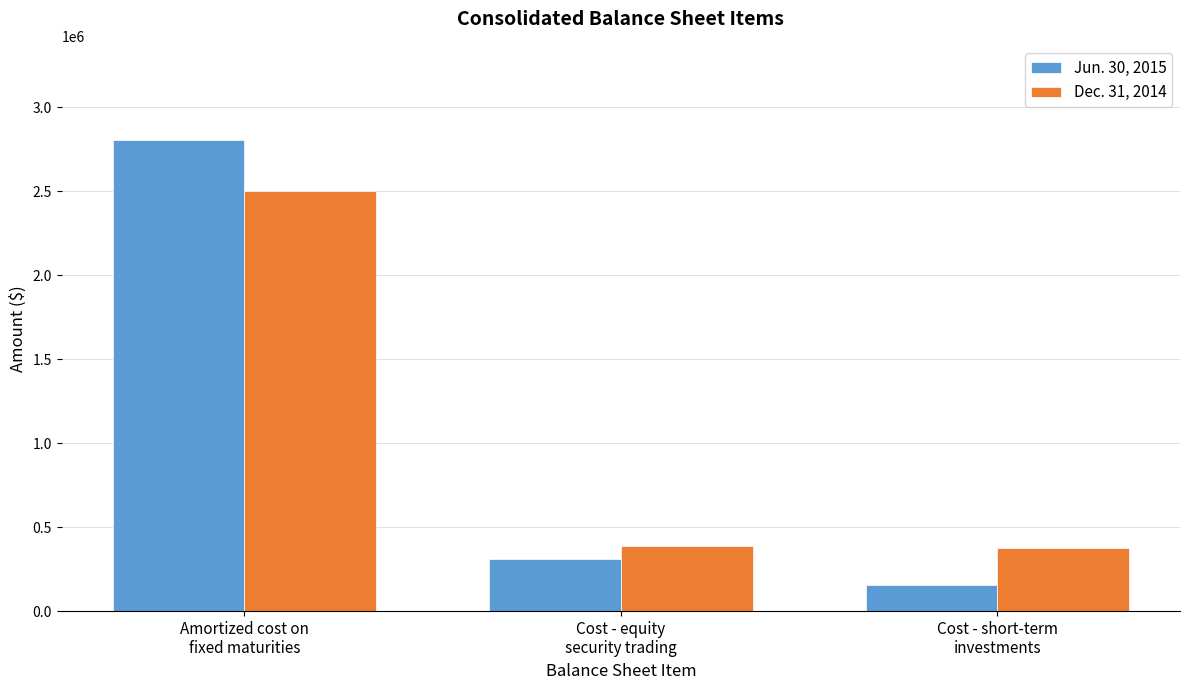

What is the maximum value for Dec. 31, 2014?

2503494